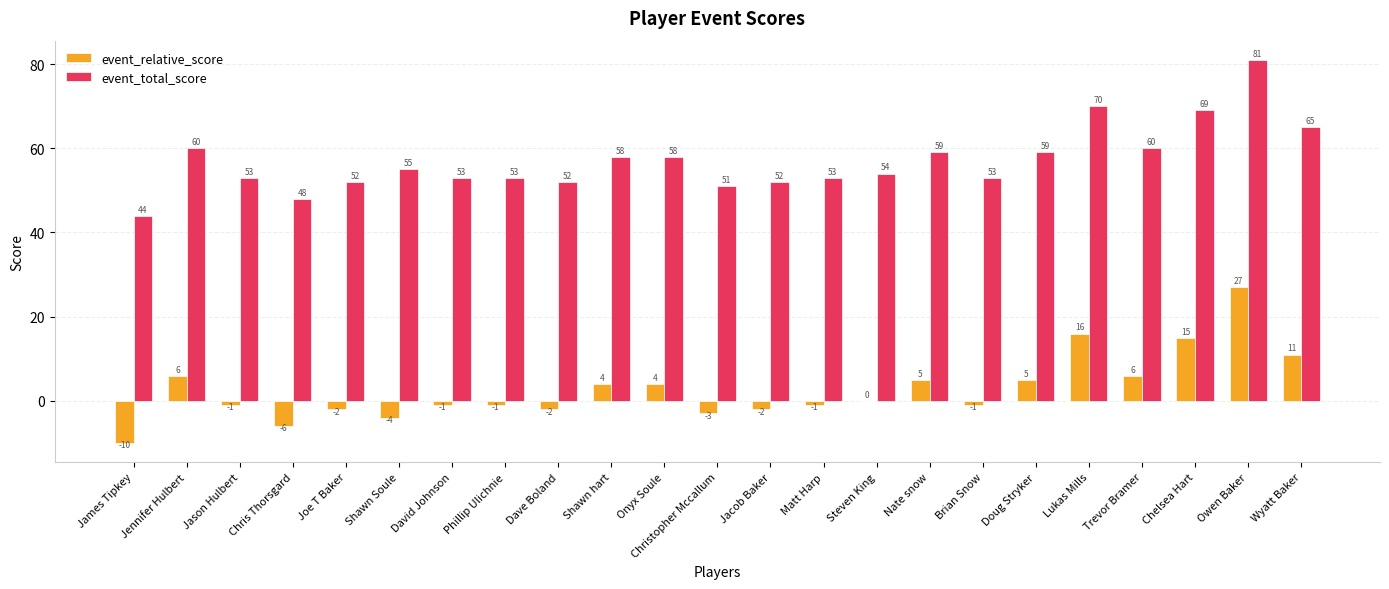

What is the approximate value of event_relative_score at Nate snow?

5